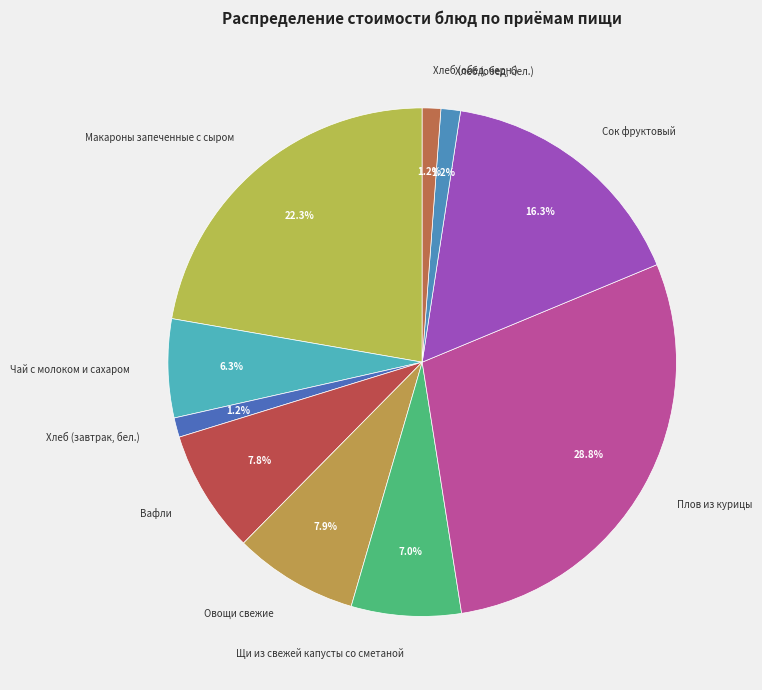

To the nearest percent, what is the difference between the Хлеб (завтрак, бел.) and Сок фруктовый slice percentages?

15%